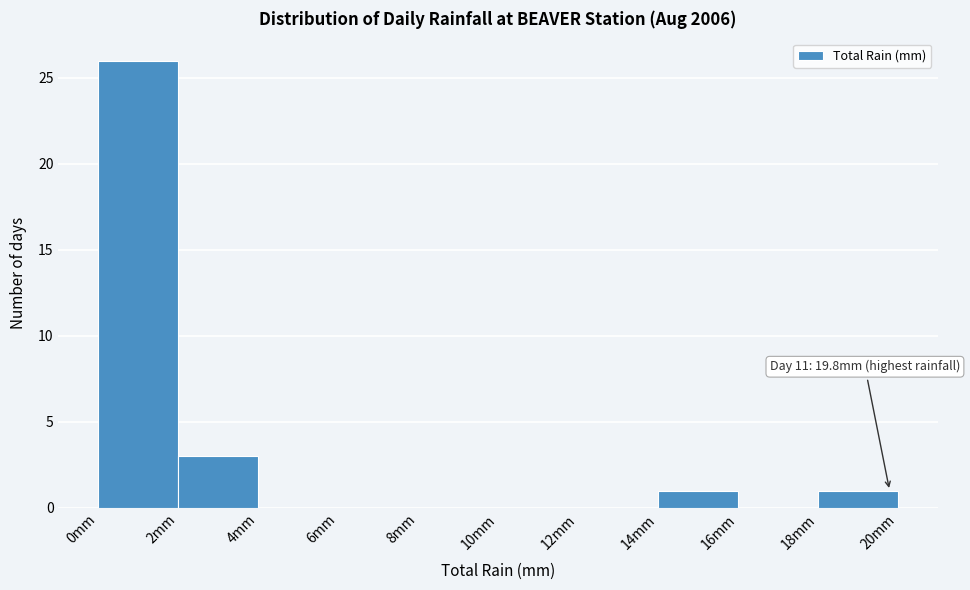

Which range on the x-axis has the tallest bar?

0 to 2